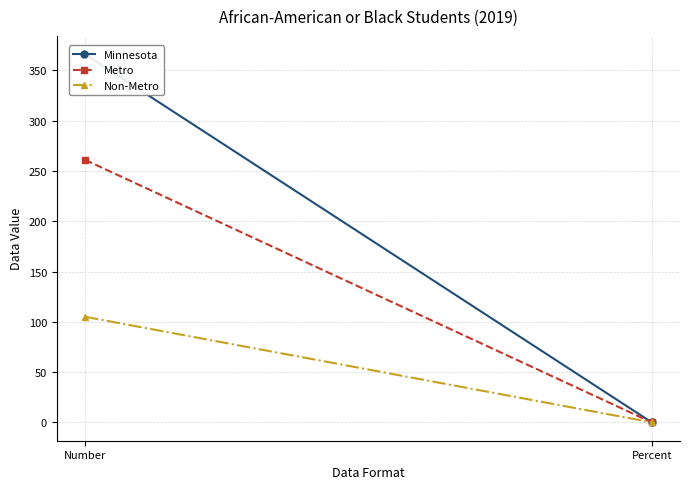

At which label is Non-Metro closest to 52?

Percent